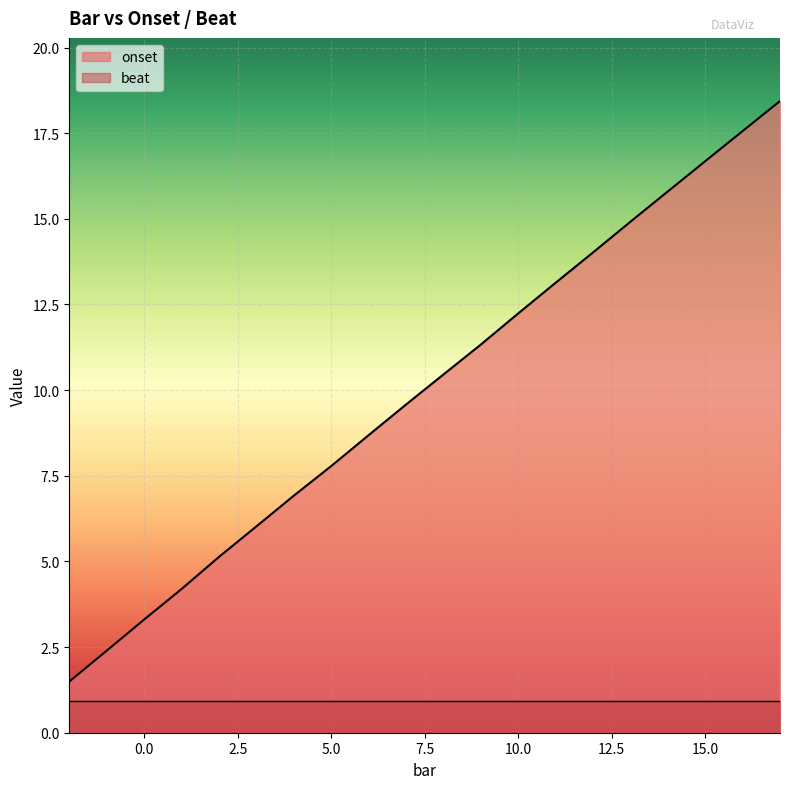

What is the sum of all values?

200.1